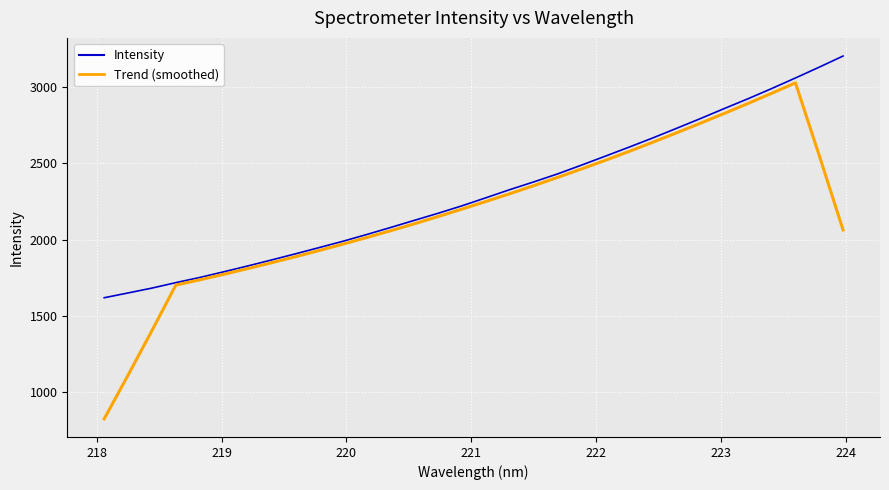

What is the maximum value for Intensity?

3203.4